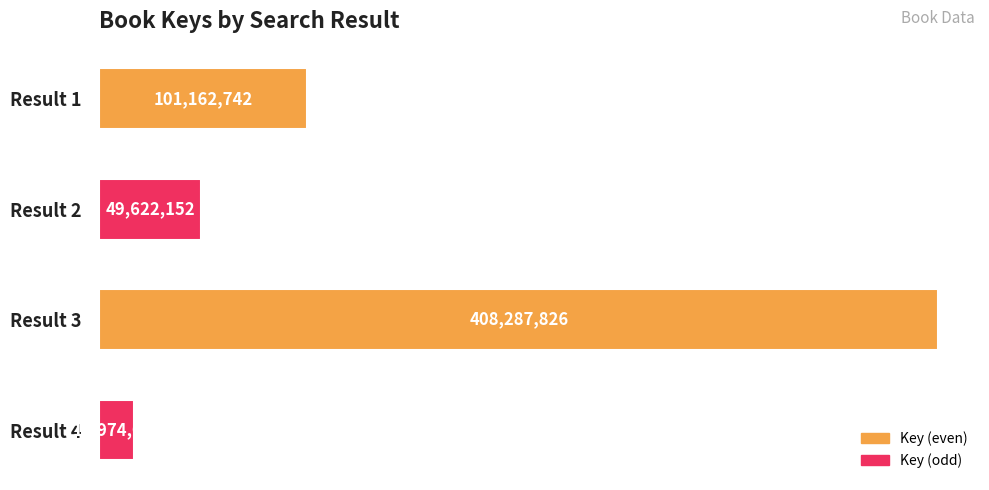

How many distinct data groups are displayed?

1